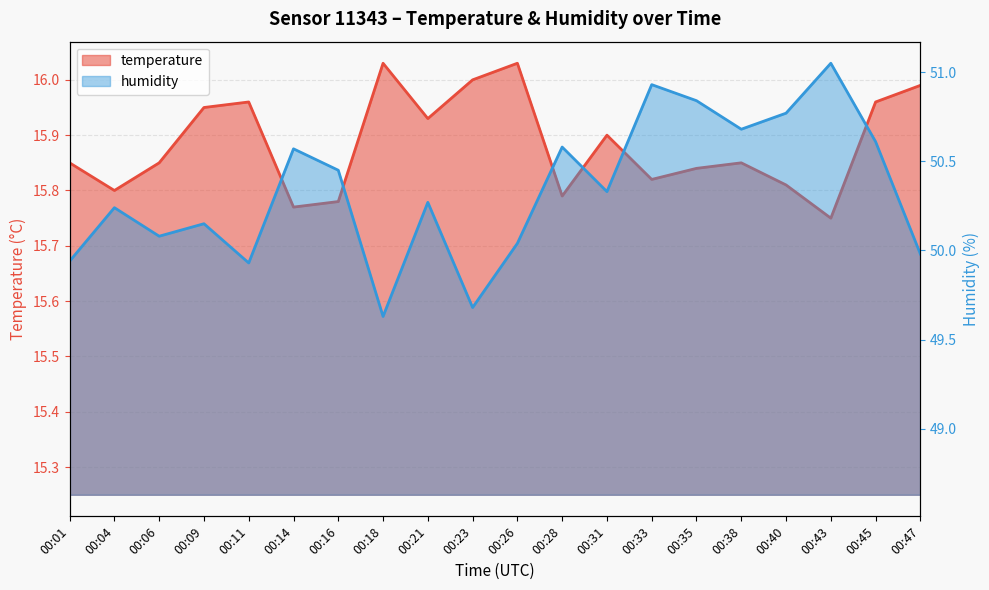

At which category is the sum across all series the highest?

00:43